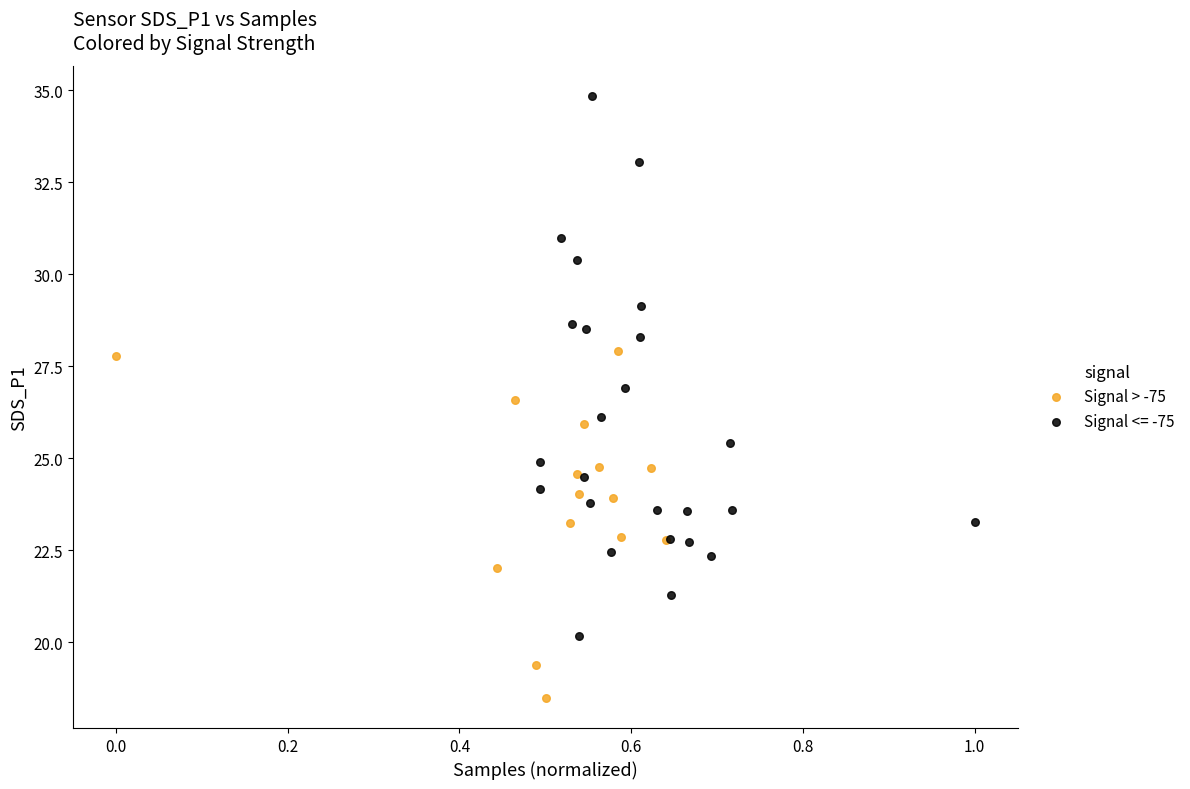

Which series reaches the maximum Y coordinate?

Signal <= -75